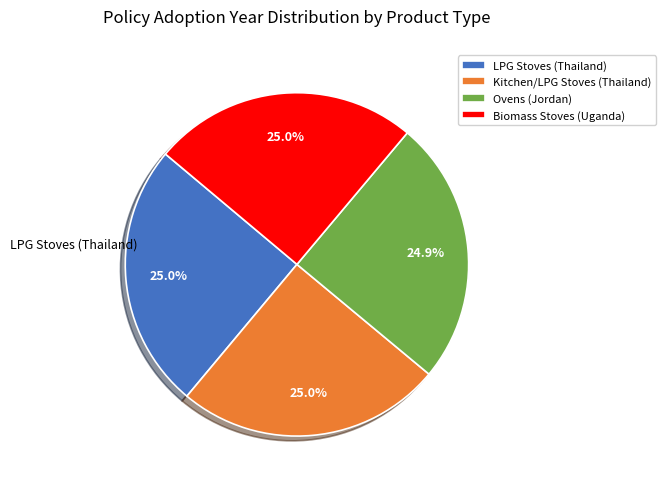

Is there any slice that represents more than half of the pie?

No